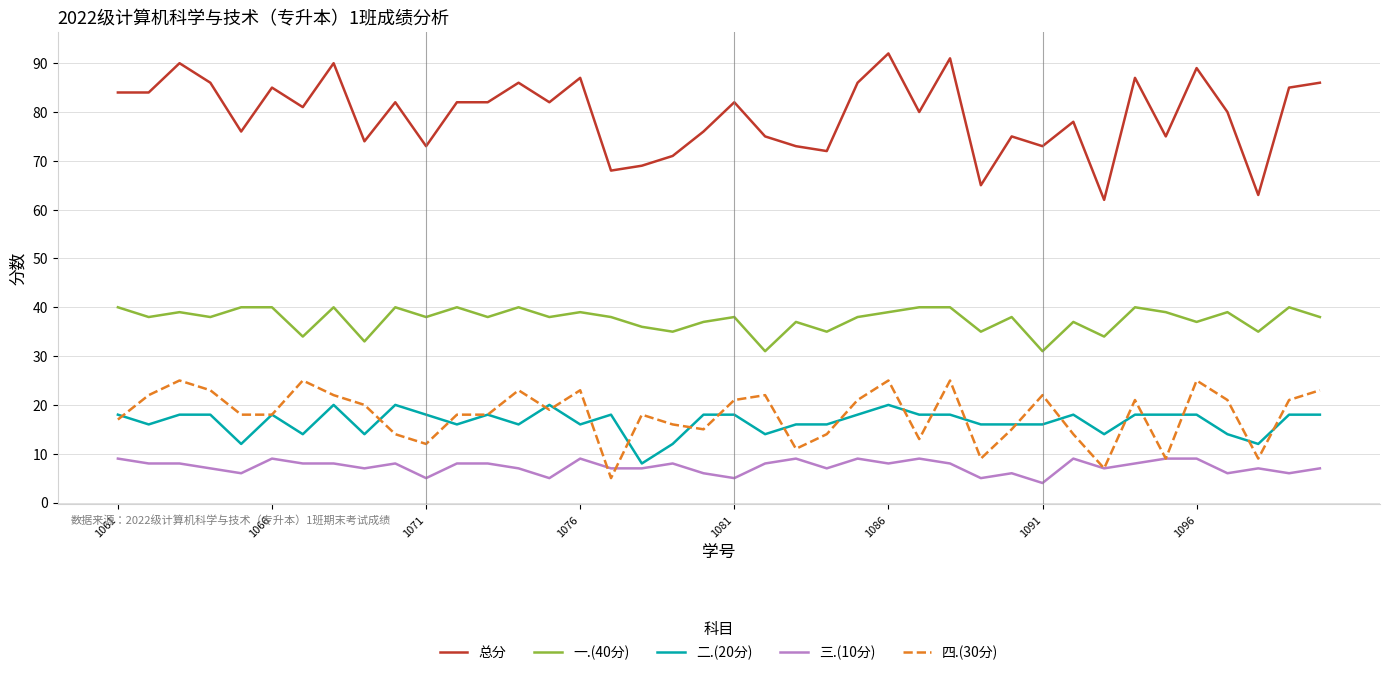

List the series in order of their peak value, lowest first.

三.(10分), 二.(20分), 四.(30分), 一.(40分), 总分